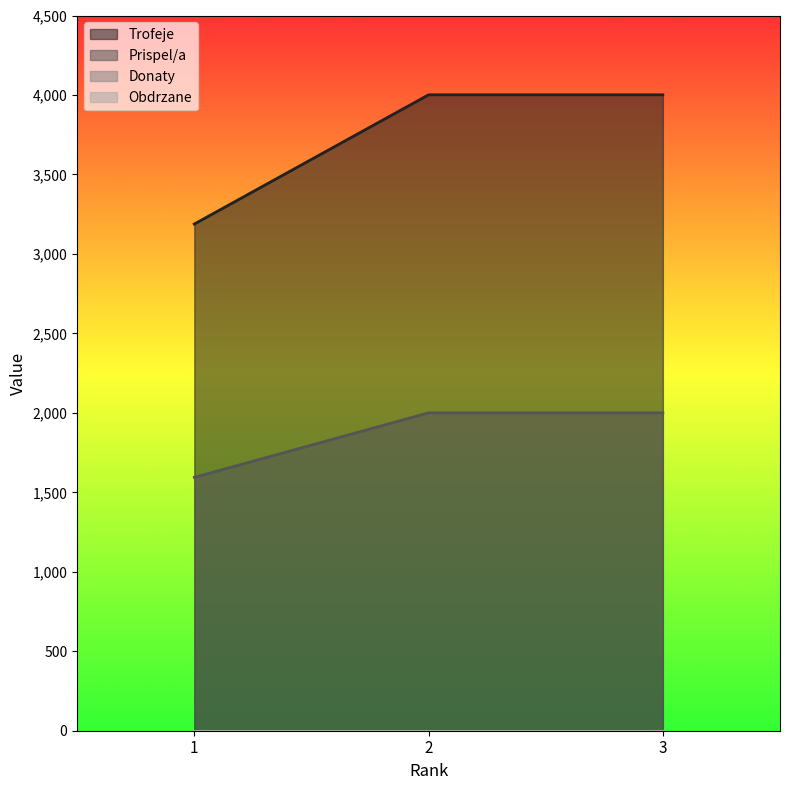

Read the Prispel/a value at 3.

2000